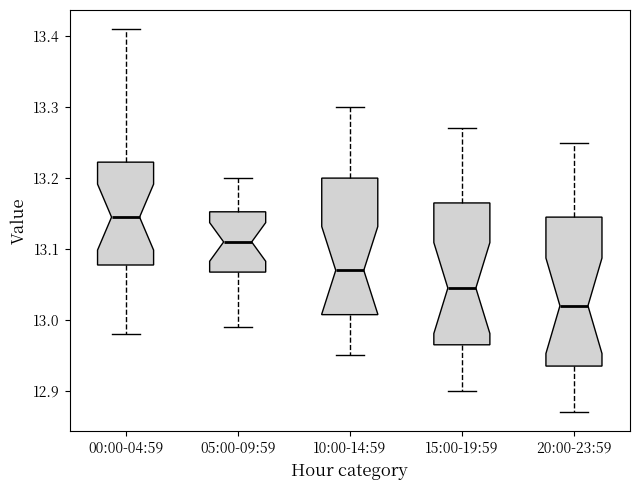

Reading left to right, transcribe this box plot: for each box, give where its median line is, the range the box spans, and where its two whiskers end, as read against the y-axis. The values are not printed on the chart, so give them approximately, as read against the axis.

00:00-04:59: median 13.15, box 13.08 to 13.22, whiskers 12.98 to 13.41
05:00-09:59: median 13.11, box 13.07 to 13.15, whiskers 12.99 to 13.20
10:00-14:59: median 13.07, box 13.01 to 13.20, whiskers 12.95 to 13.30
15:00-19:59: median 13.05, box 12.97 to 13.17, whiskers 12.90 to 13.27
20:00-23:59: median 13.02, box 12.94 to 13.15, whiskers 12.87 to 13.25